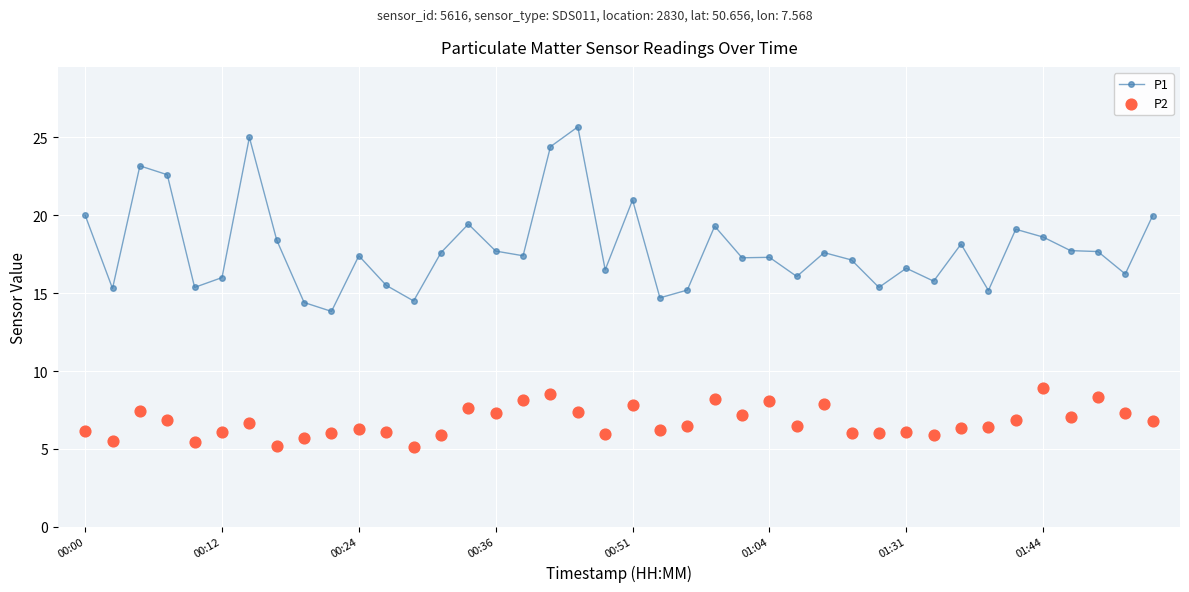

Which series reaches the maximum Y coordinate?

P1